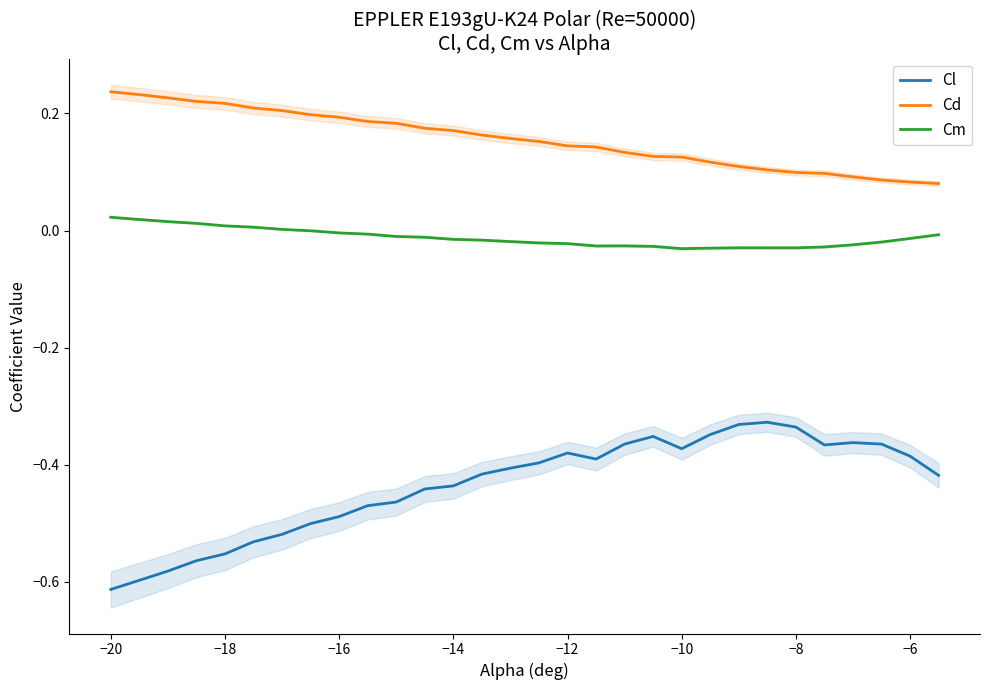

The Cd series shows 0.2 at −10. True or false?

False